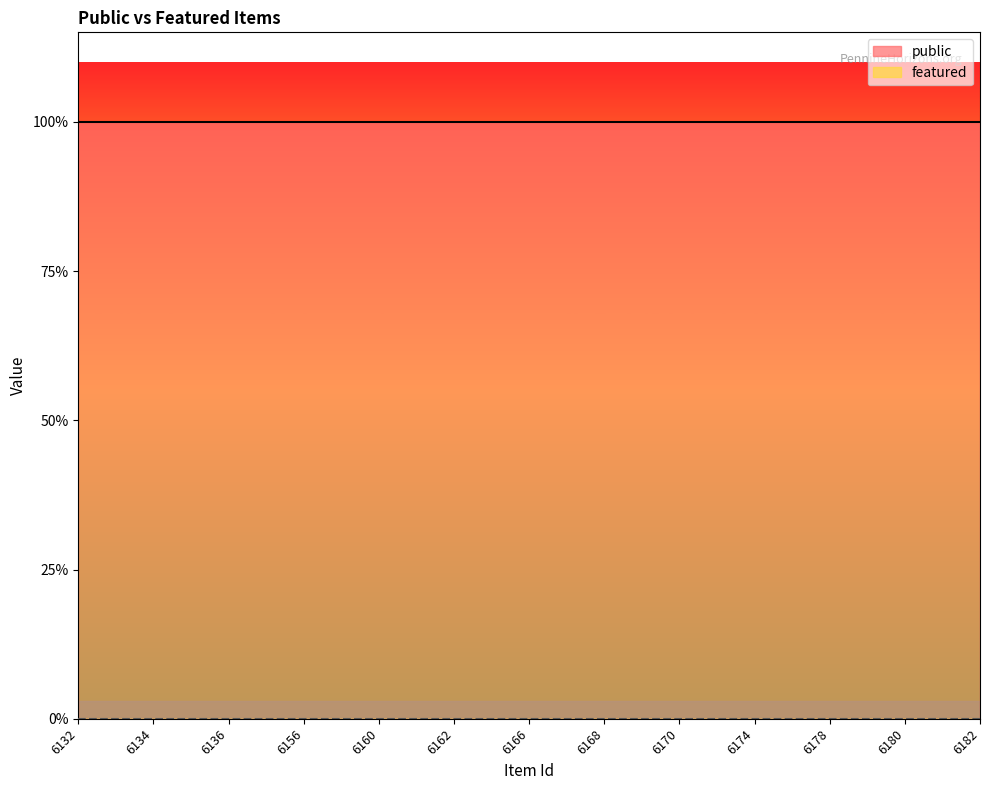

At how many categories does at least one series exceed 0?

25